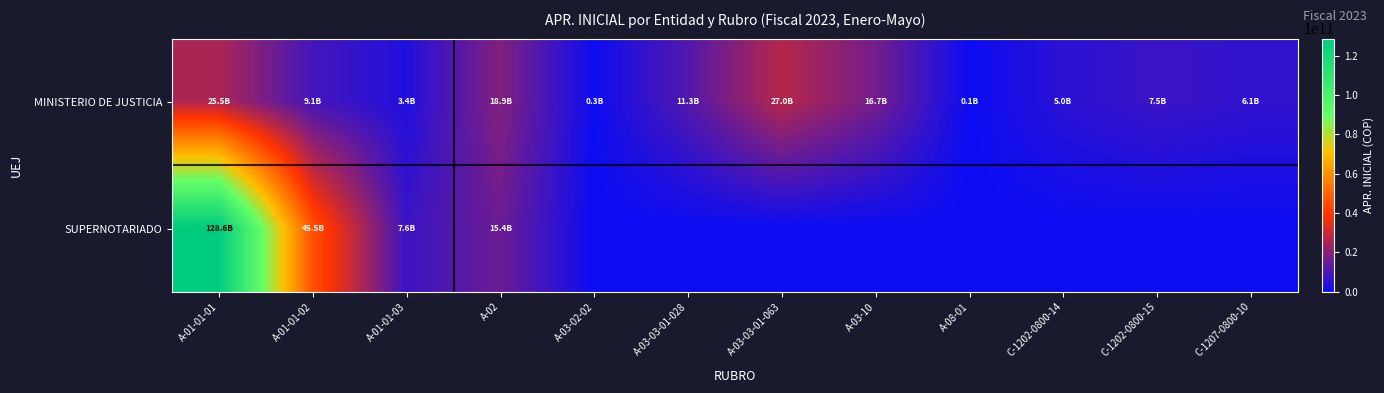

At which category is the sum across all series the highest?

A-01-01-01